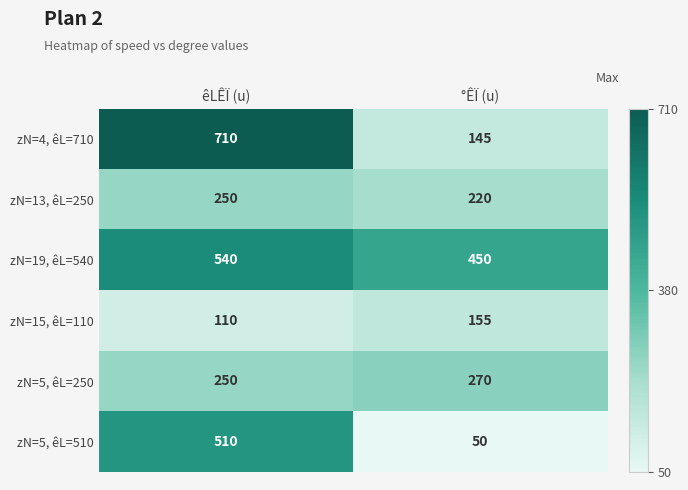

What is the difference between the maximum and minimum values in the zN=13, êL=250 series?

30